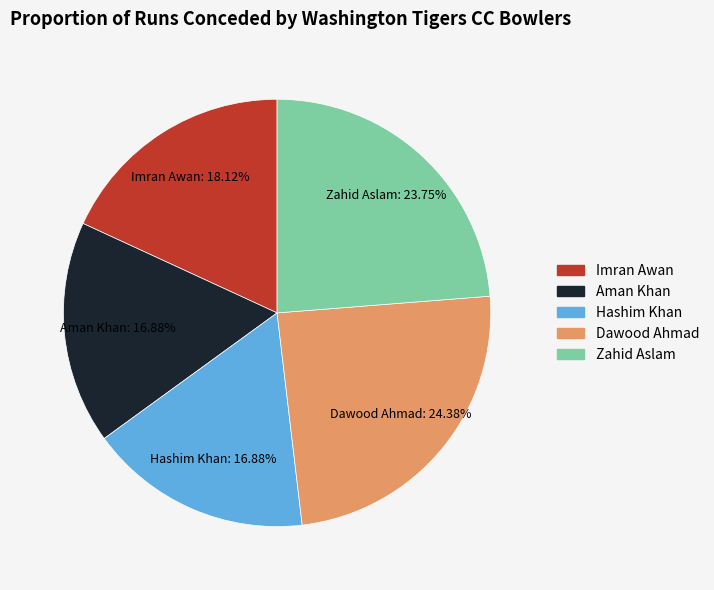

True or false: Hashim Khan accounts for 23% of the total.

False